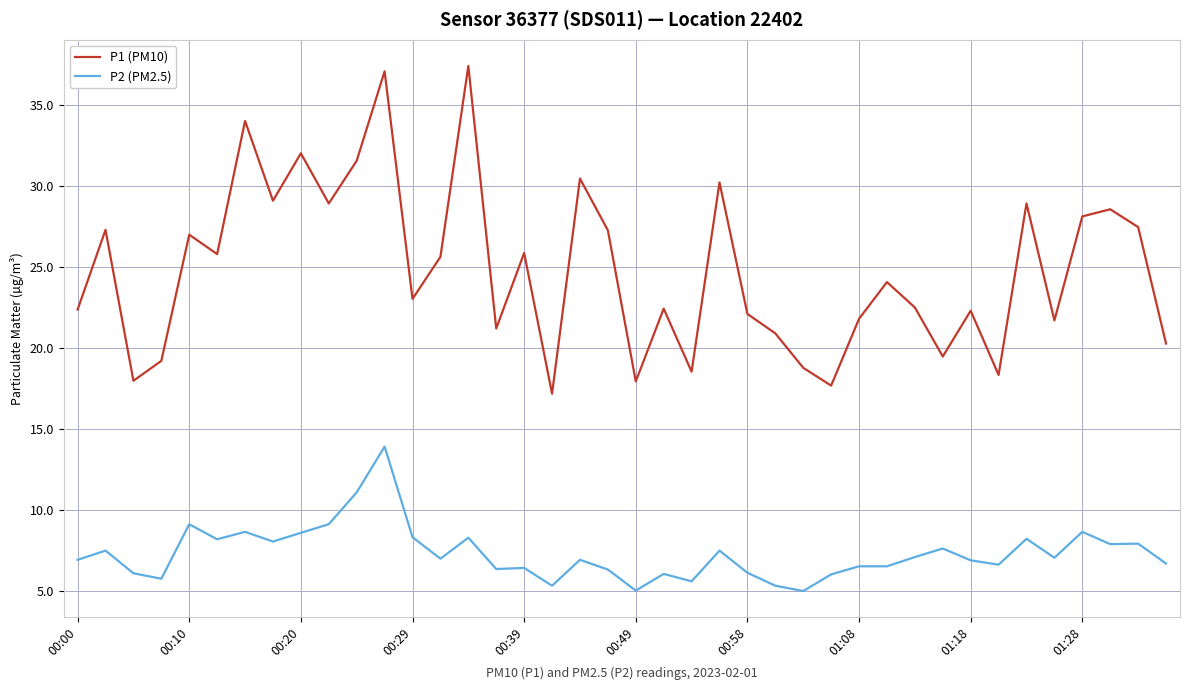

What is the lowest value of the P2 (PM2.5) series?

5.0